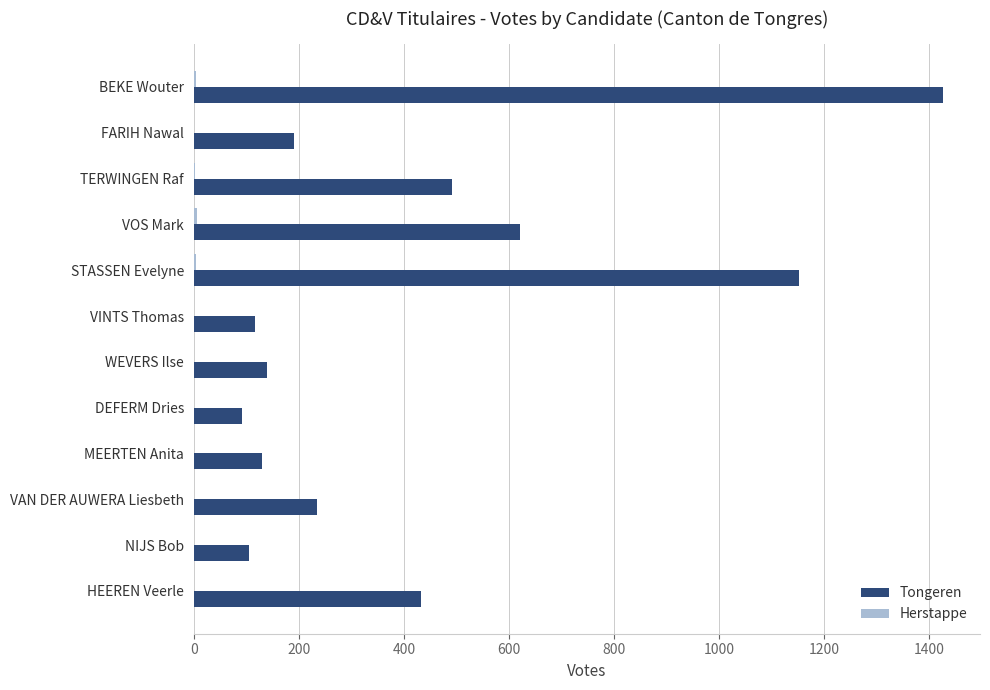

What is the sum of all Tongeren values?

5127